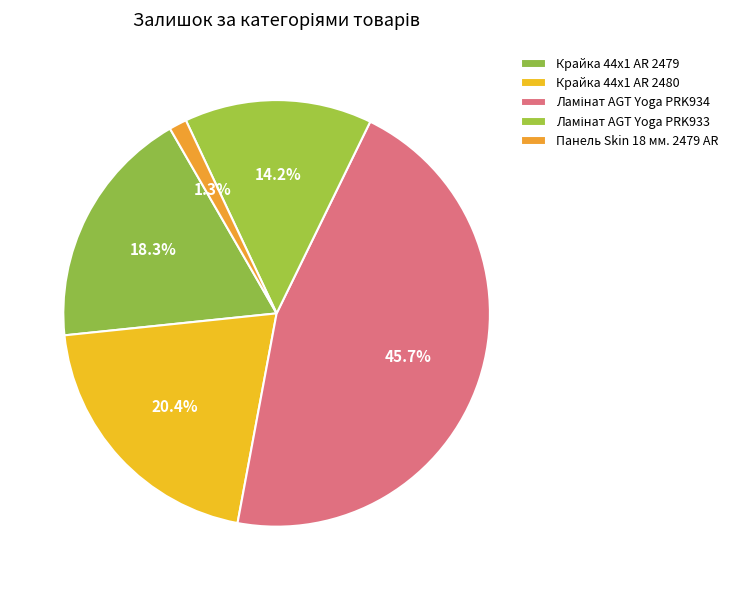

Between Крайка 44x1 AR 2479 and Ламінат AGT Yoga PRK933, which is larger?

Крайка 44x1 AR 2479